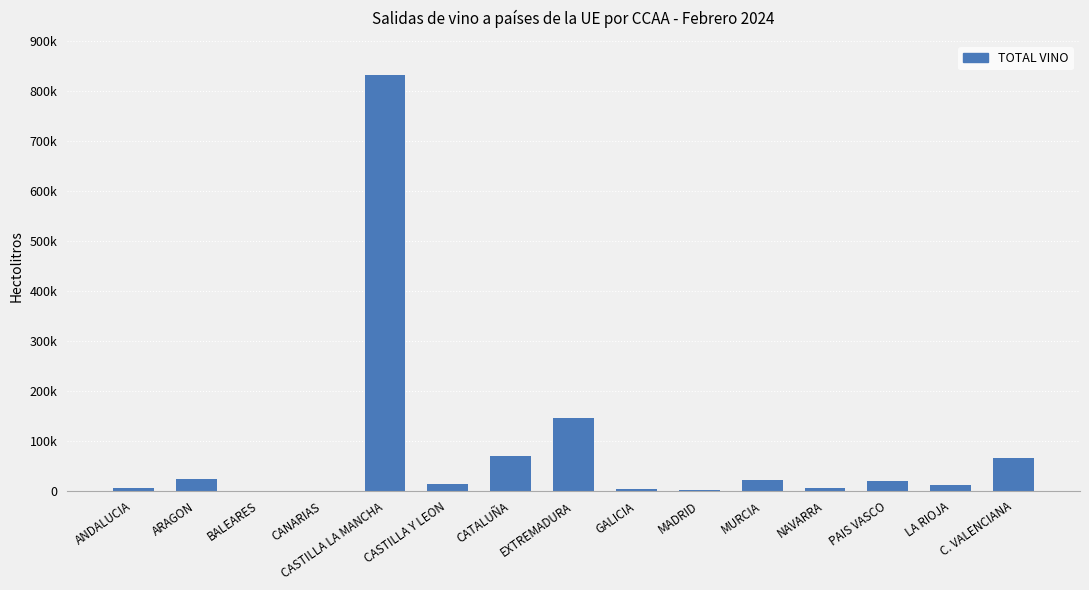

Where does the data first go above 14264?

ARAGON